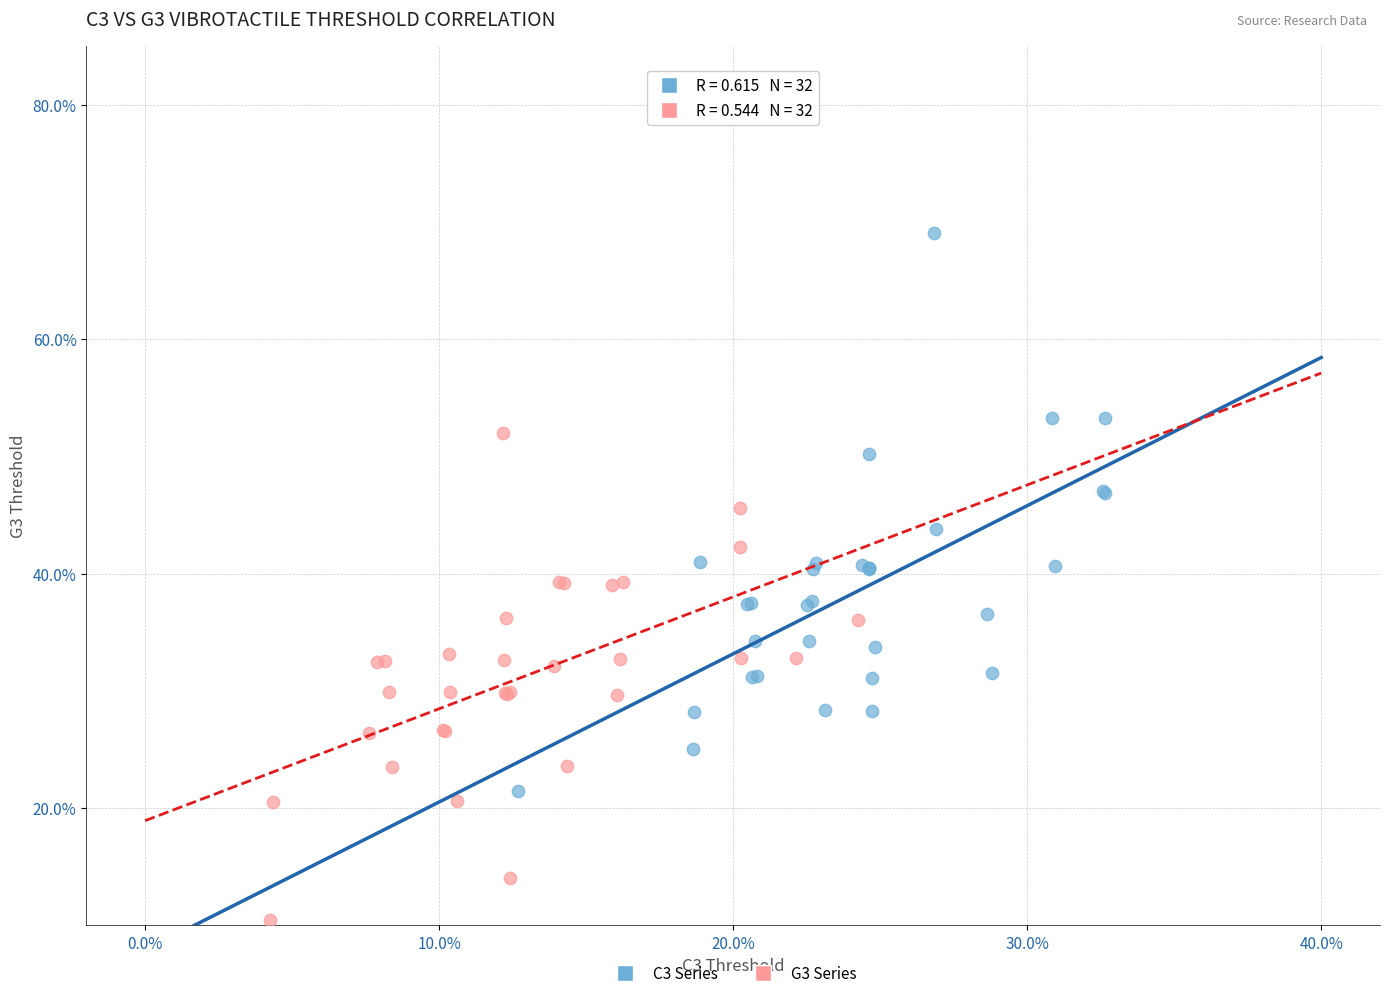

Which series contains the lowest Y value?

G3 Series